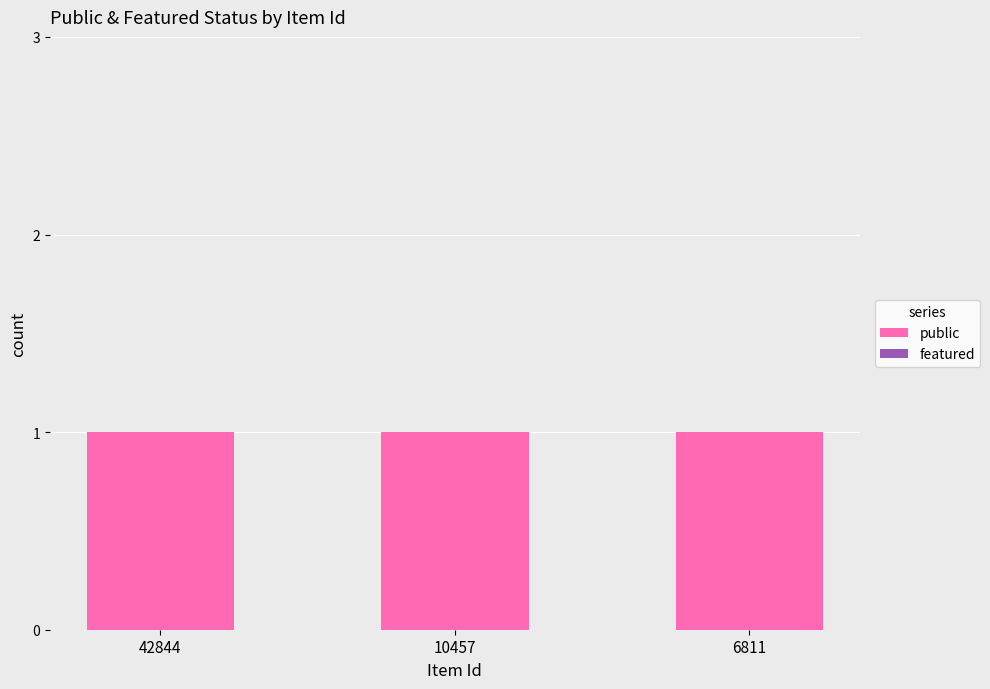

Does the chart contain any negative values?

No